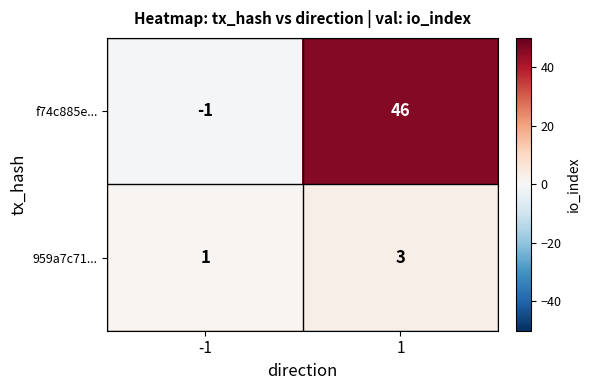

True or false: f74c885e... has a value of 46 at 1.

True